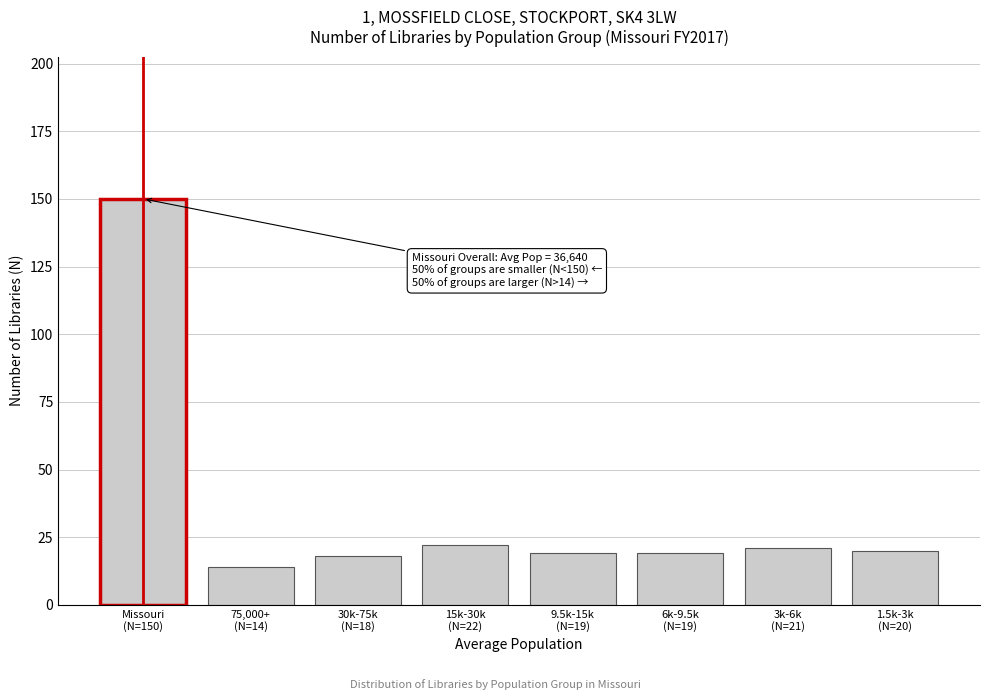

Reading left to right, extract all data points from this chart.

150	14	18	22	19	19	21	20